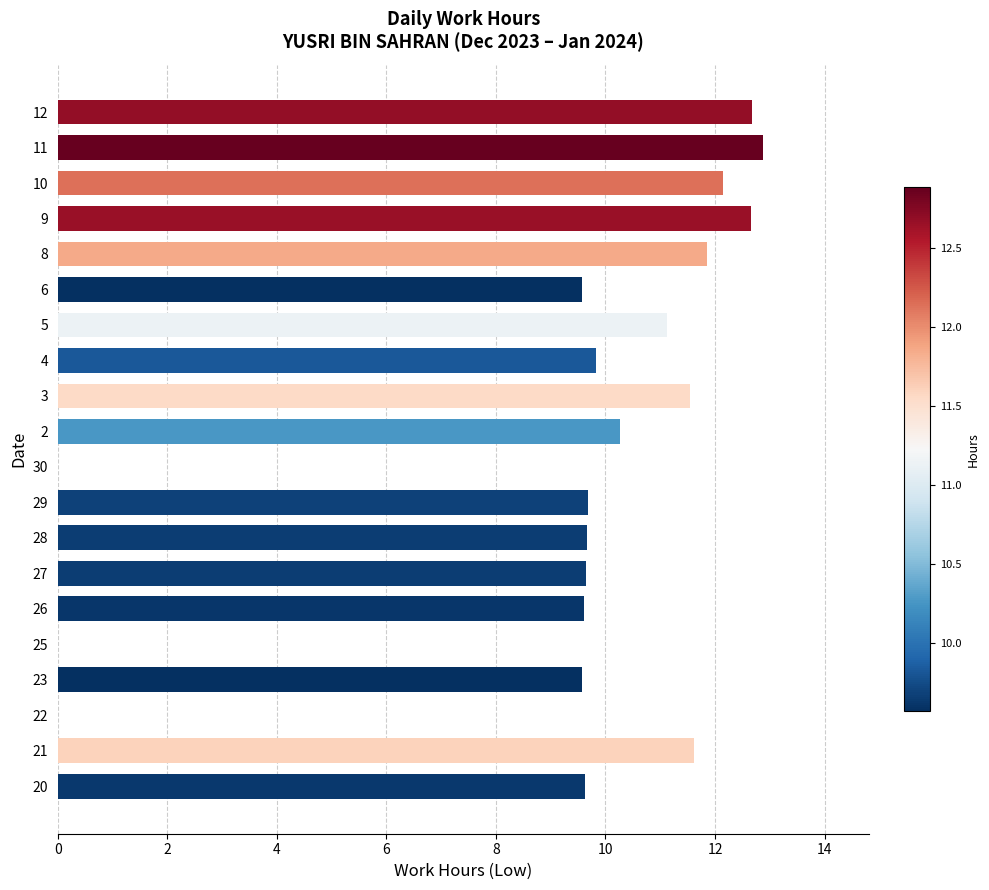

What is the sum of the values at 2 and 9?

22.9